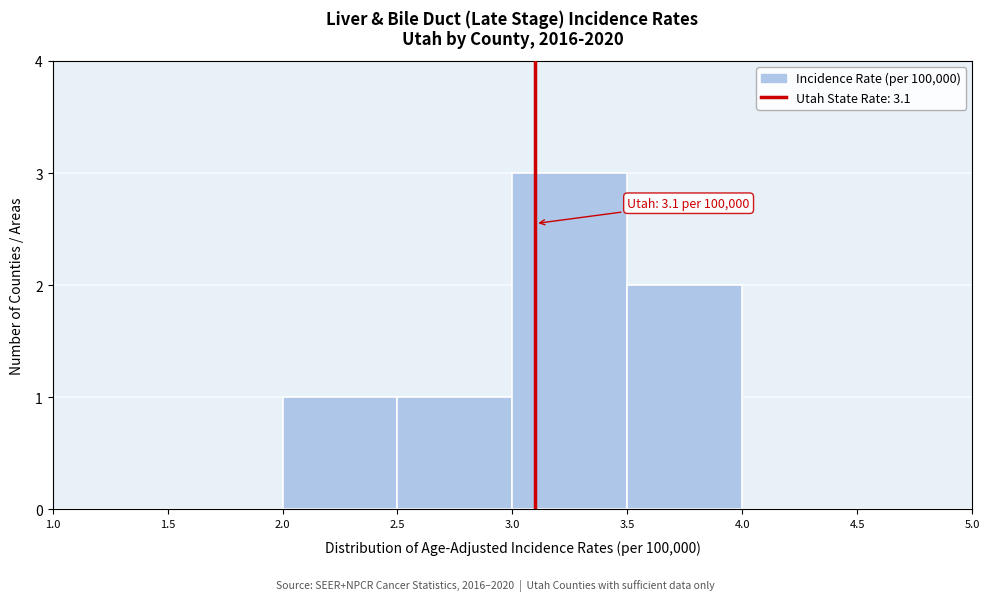

Over which range of the x-axis is the bar tallest?

3.0 to 3.5